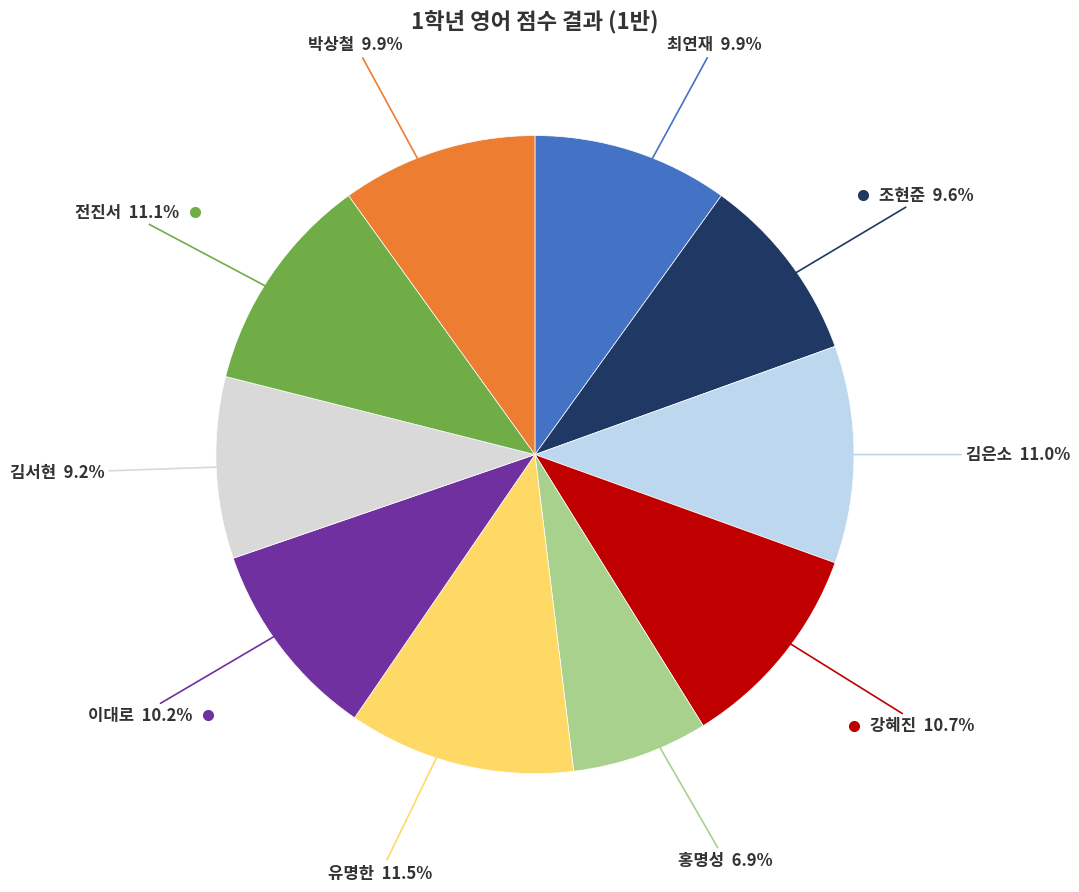

How many segments does this pie chart have?

10